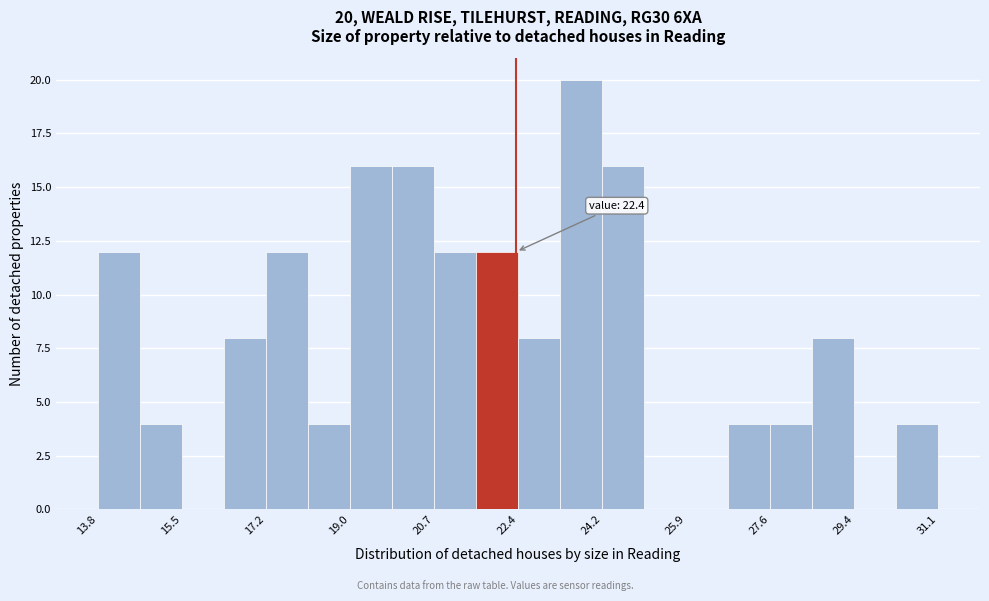

Which range on the x-axis has the tallest bar?

23.4 to 24.2